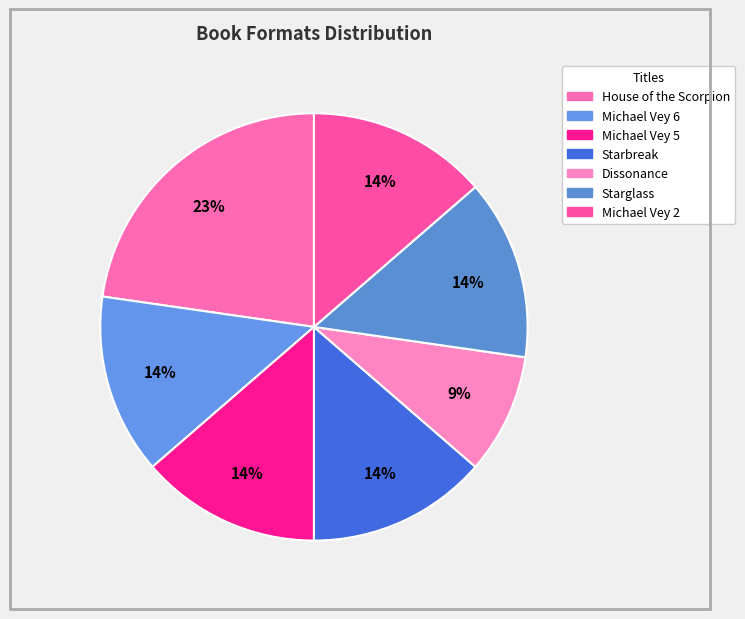

What is the ratio of the value at Starglass to the value at Michael Vey 5?

1.0